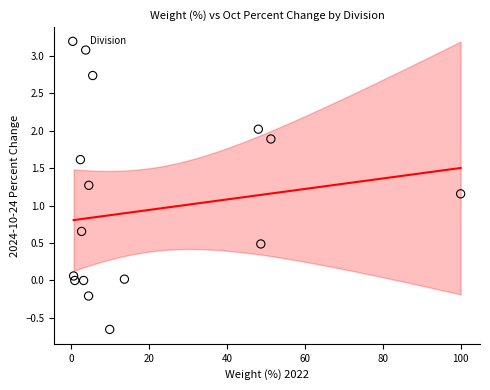

What is the range of X values (max minus min)?

99.3